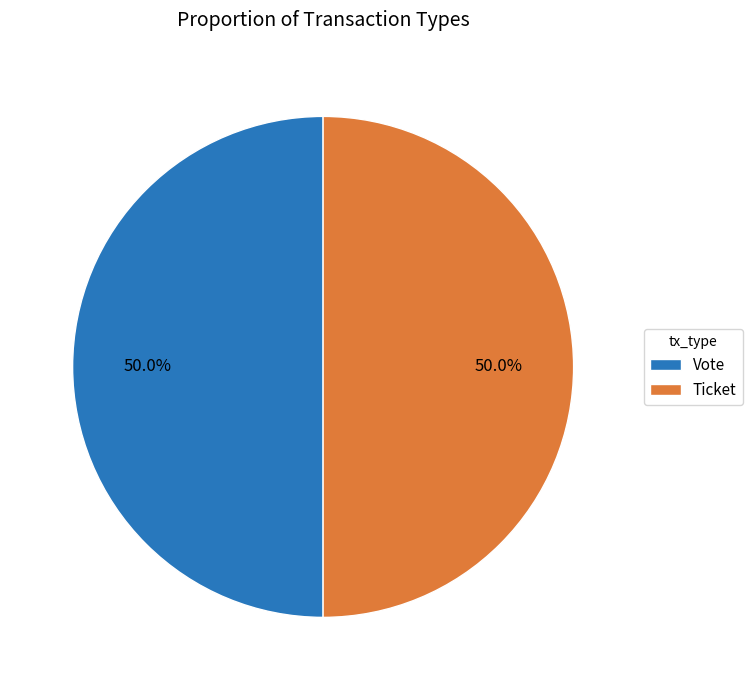

Is the sum of Ticket and Vote greater than half?

Yes